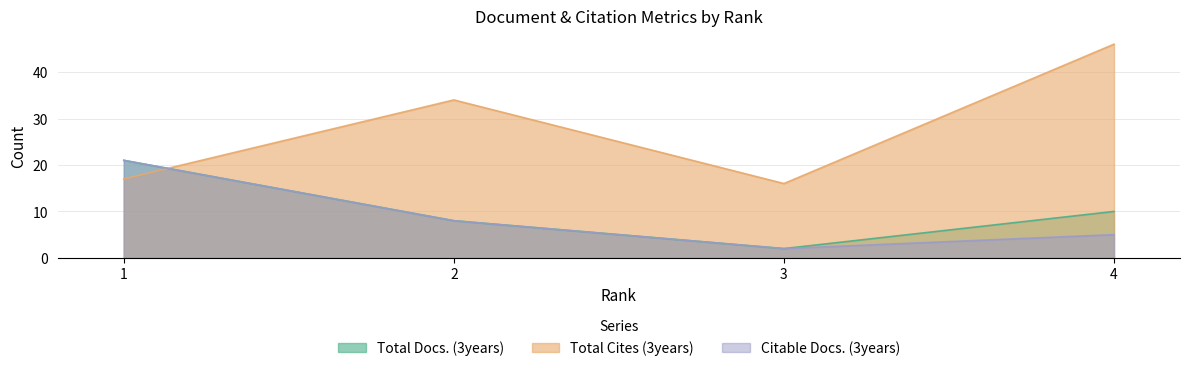

Is the value of Total Docs. (3years) at 3 greater than the value of Total Cites (3years) at 3?

No